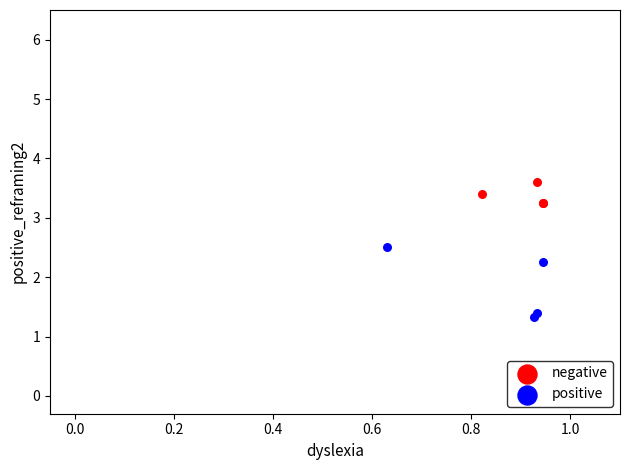

What are all the series names shown in the legend?

negative, positive